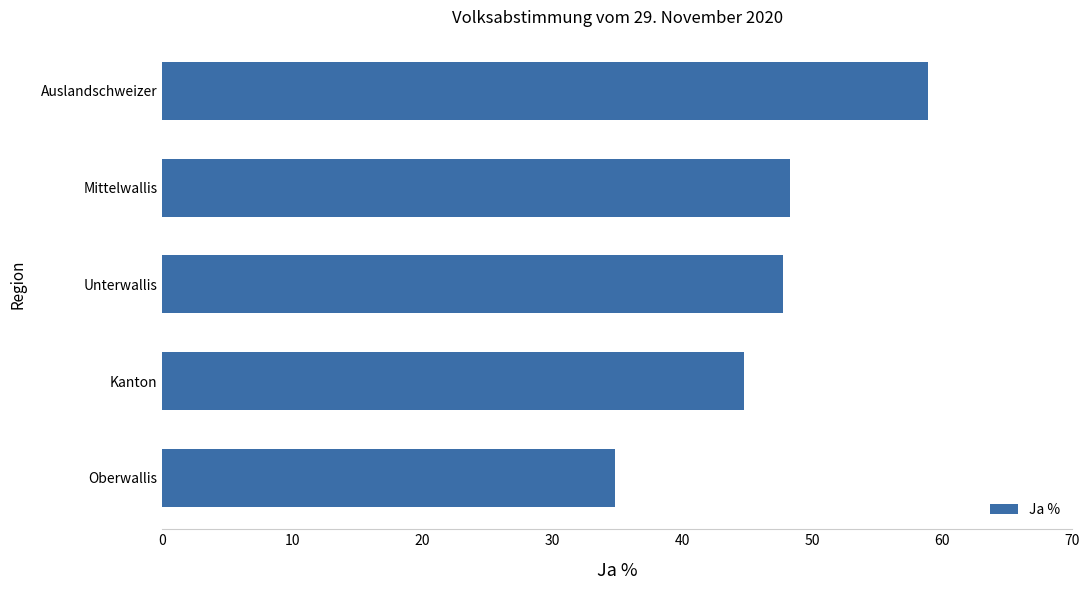

What is the difference between the values at Auslandschweizer and Unterwallis?

11.2